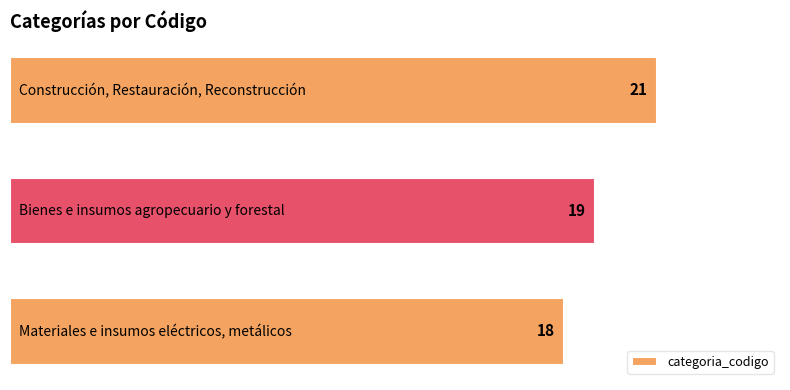

Reading bottom to top, what are all the values shown in this chart?

18	19	21